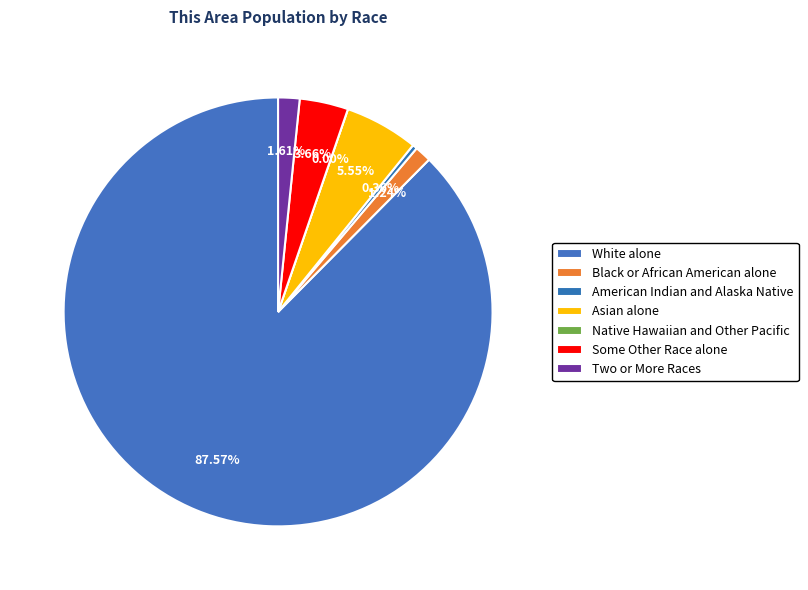

To the nearest percent, what is the difference between the Black or African American alone and American Indian and Alaska Native slice percentages?

1%